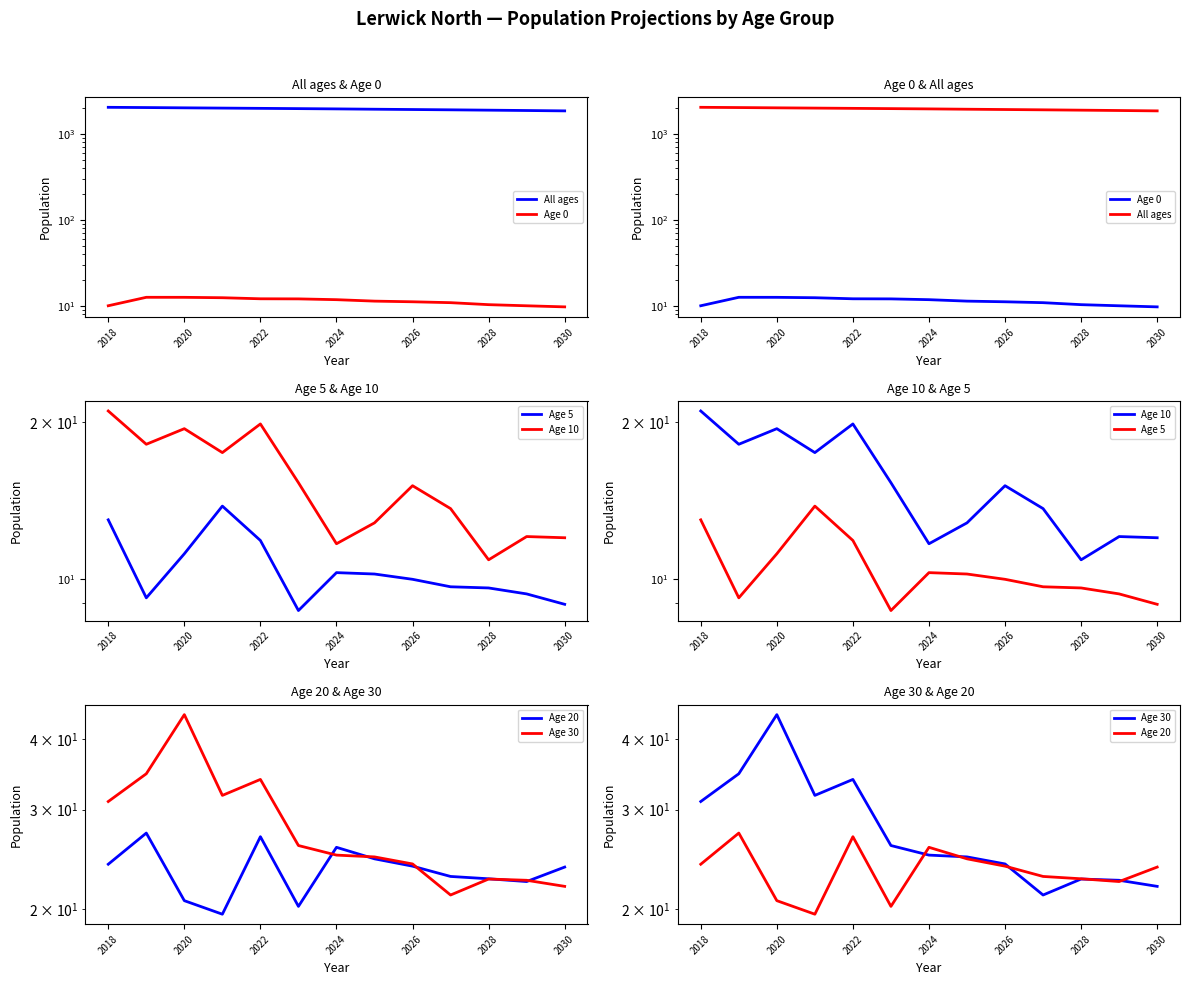

Does the chart display data point markers on the line(s)?

No